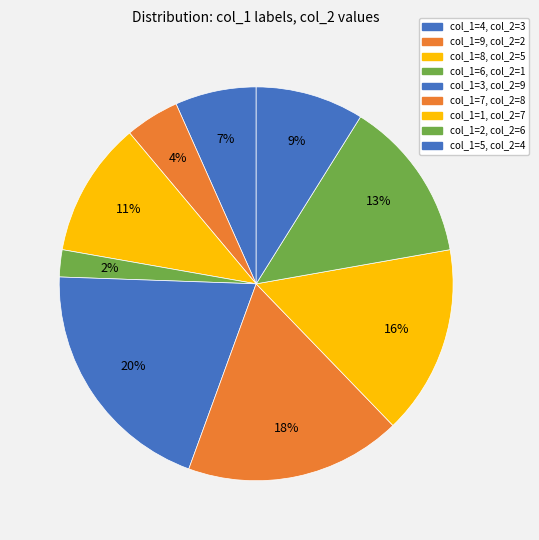

How many slices are in this pie chart?

9